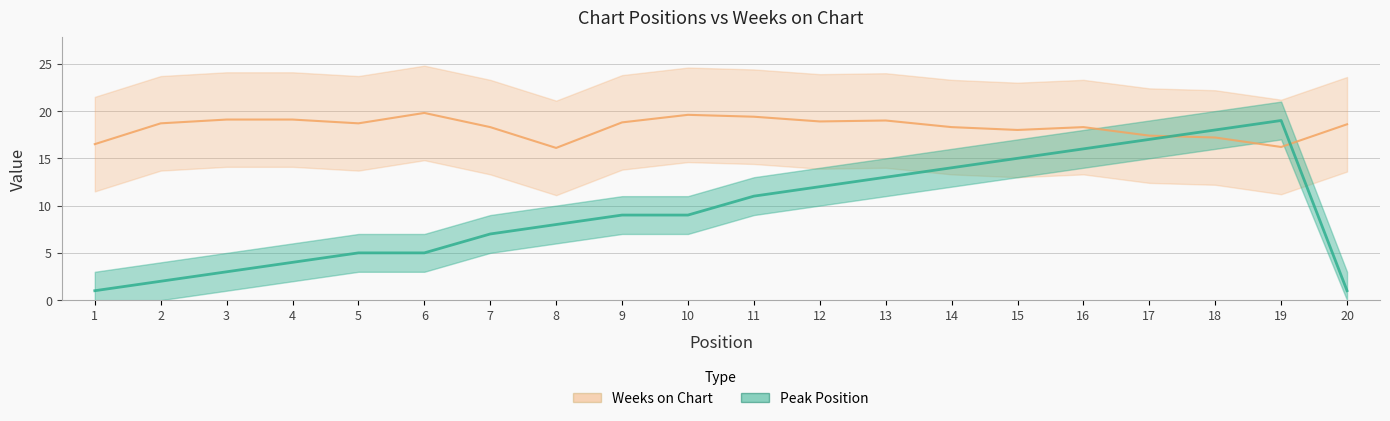

Which category has the highest value in the Weeks on Chart series?

6